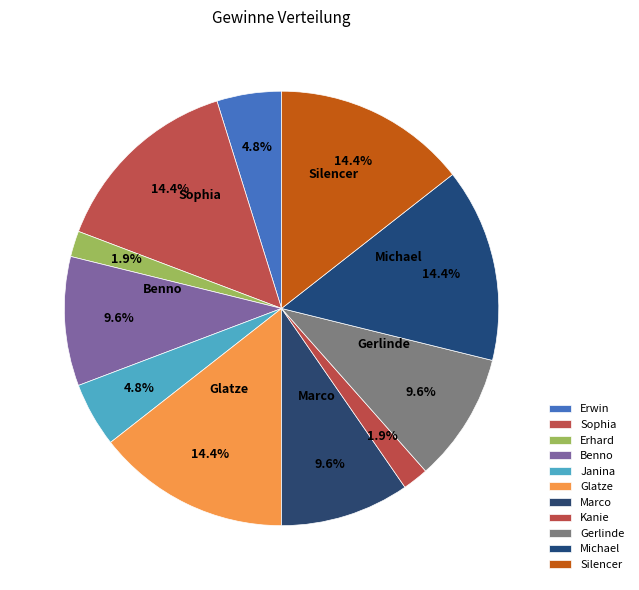

The Benno slice represents 10% of the pie. True or false?

True